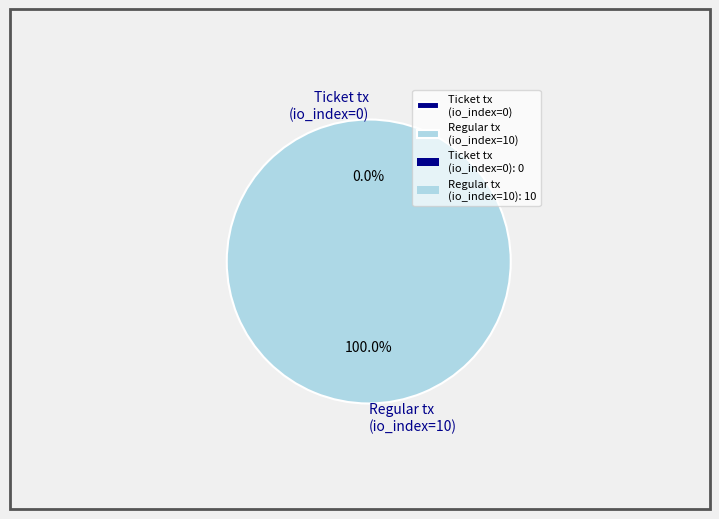

To the nearest percent, what is the average slice percentage?

50%